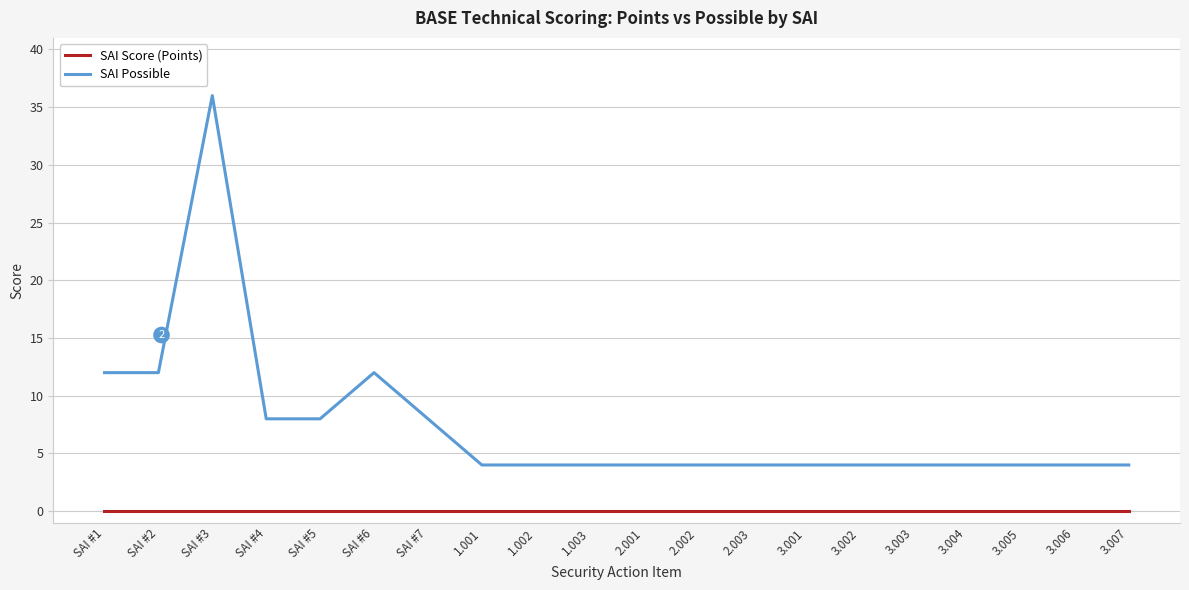

Reading right to left, extract all data points from this chart.

SAI Score (Points): 0	0	0	0	0	0	0	0	0	0	0	0	0	0	0	0	0	0	0	0
SAI Possible: 4	4	4	4	4	4	4	4	4	4	4	4	4	8	12	8	8	36	12	12